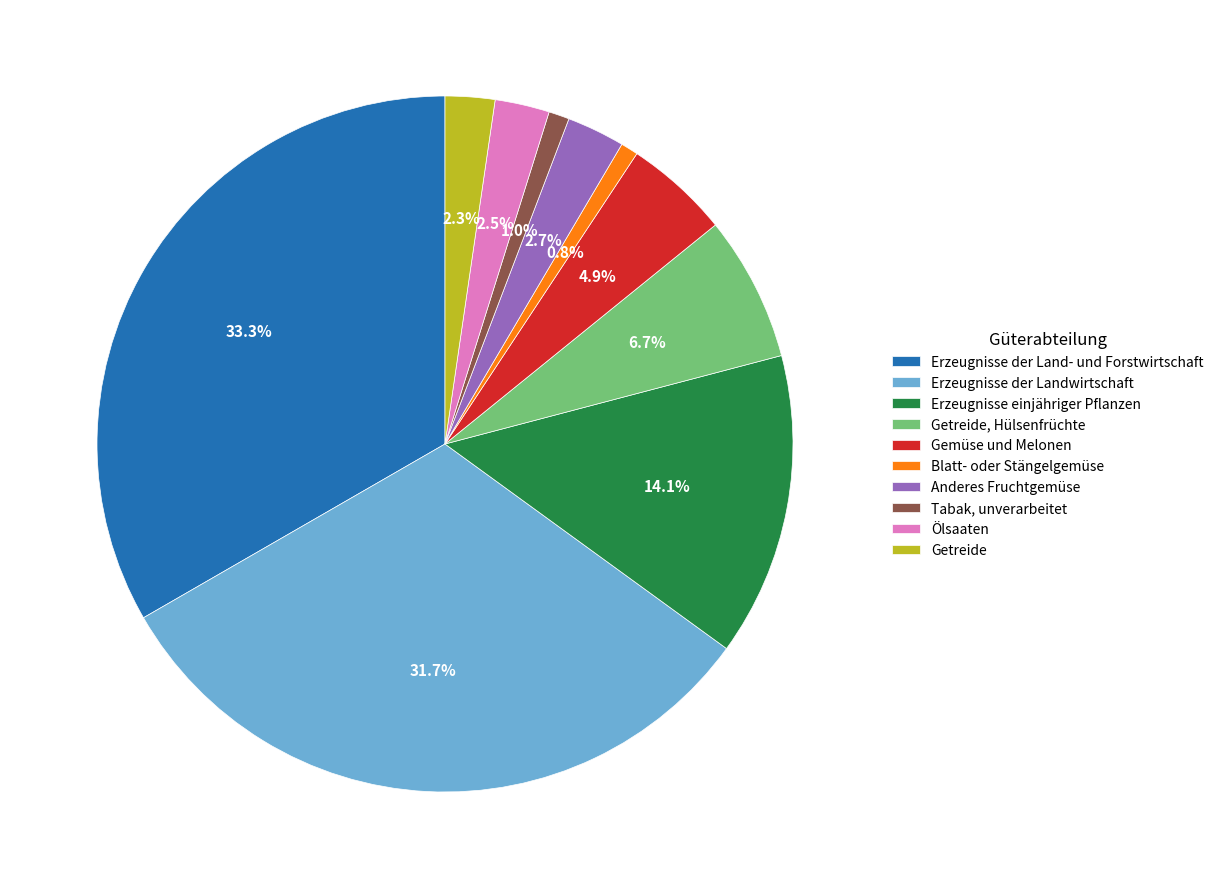

Is Tabak, unverarbeitet the majority of the pie?

No